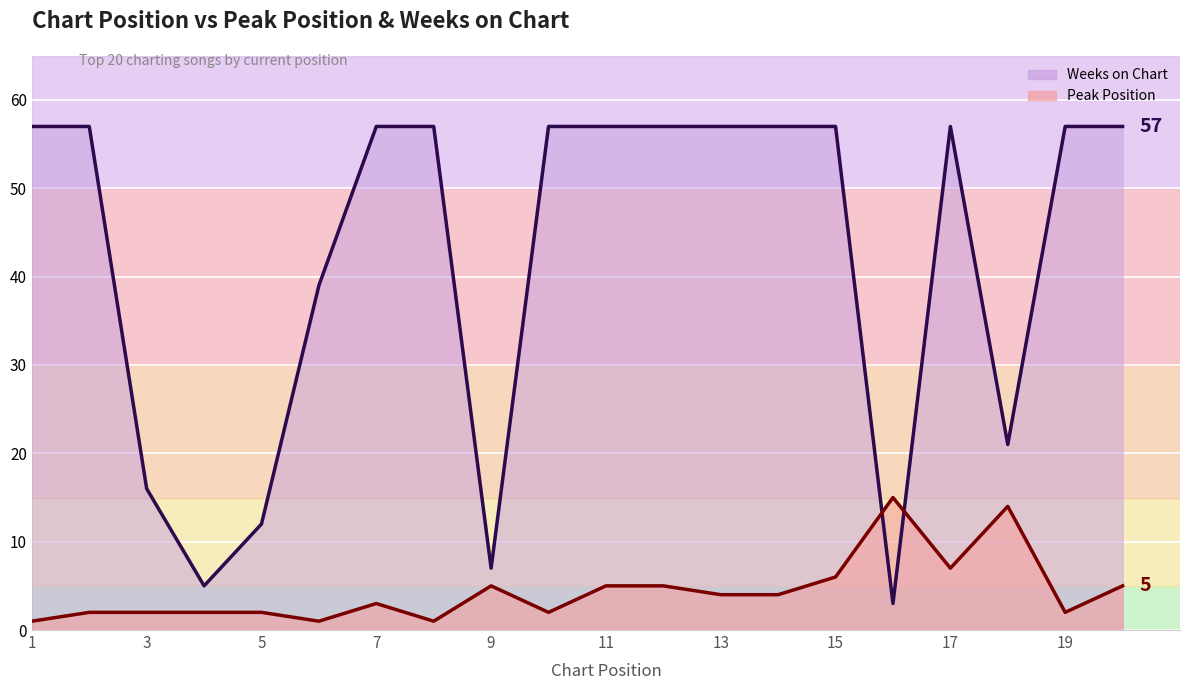

Reading right to left, extract all data points from this chart.

Weeks on Chart line: 57	57	21	57	3	57	57	57	57	57	57	7	57	57	39	12	5	16	57	57
Peak Position line: 5	2	14	7	15	6	4	4	5	5	2	5	1	3	1	2	2	2	2	1